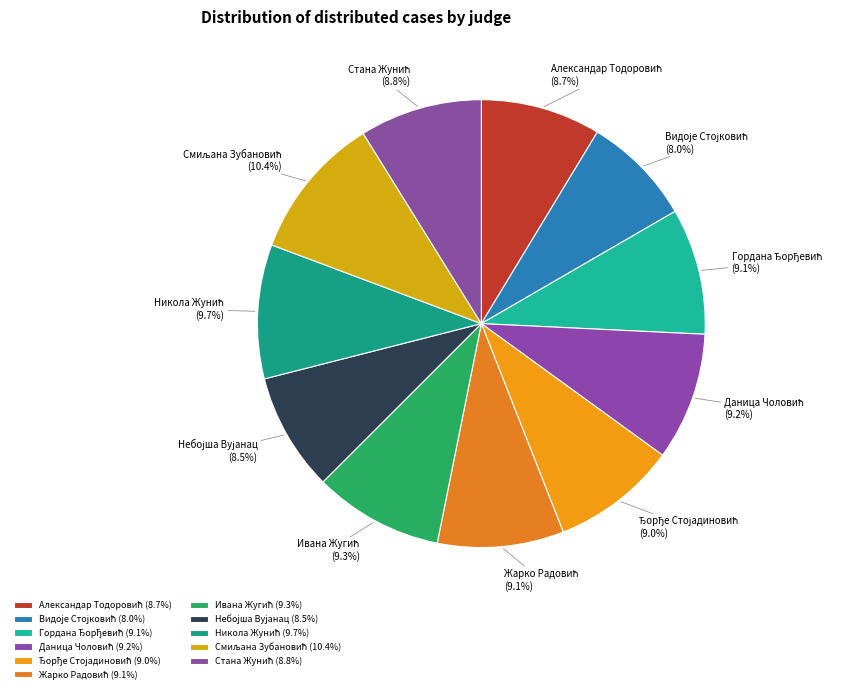

Does any single category account for the majority?

No